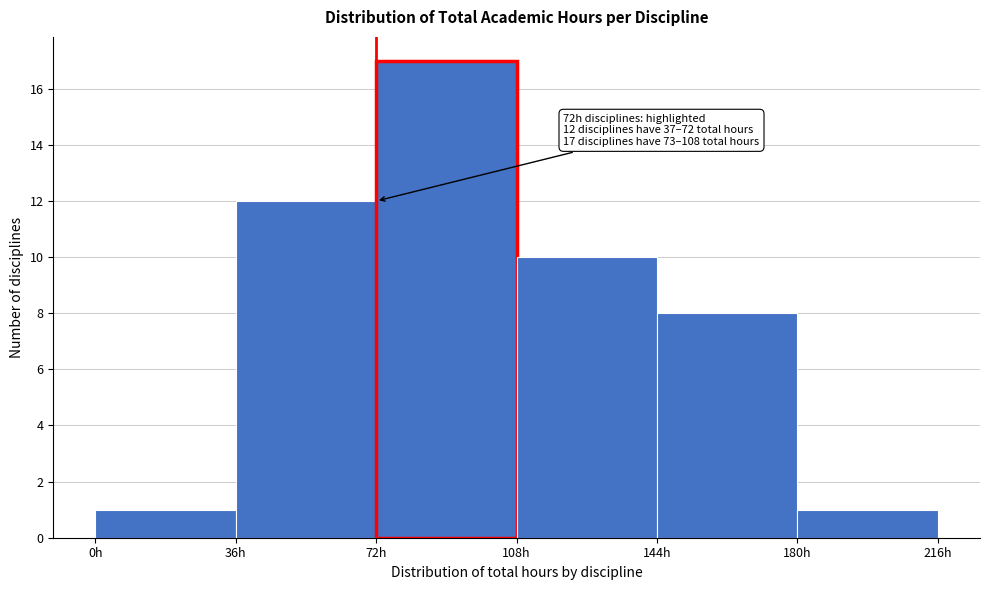

Over which range of the x-axis is the bar tallest?

72 to 108